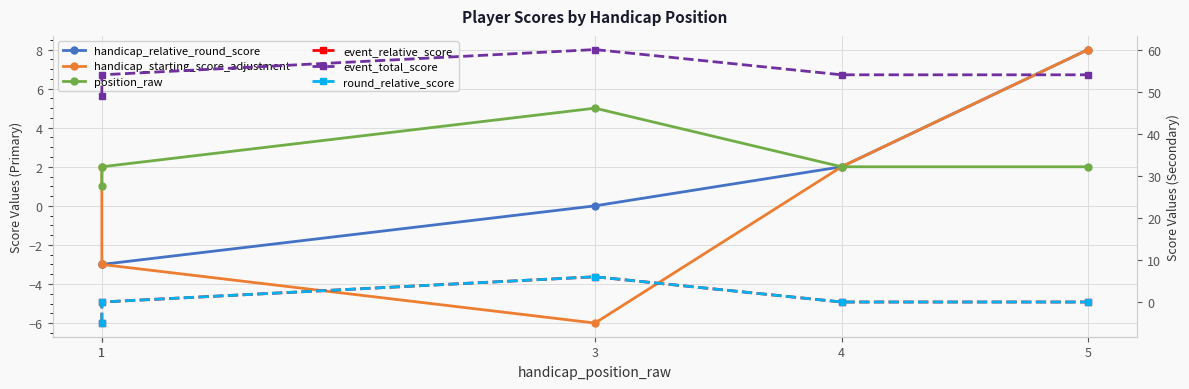

Which series ends up on top after the final intersection of handicap_starting_score_adjustment and event_relative_score?

handicap_starting_score_adjustment